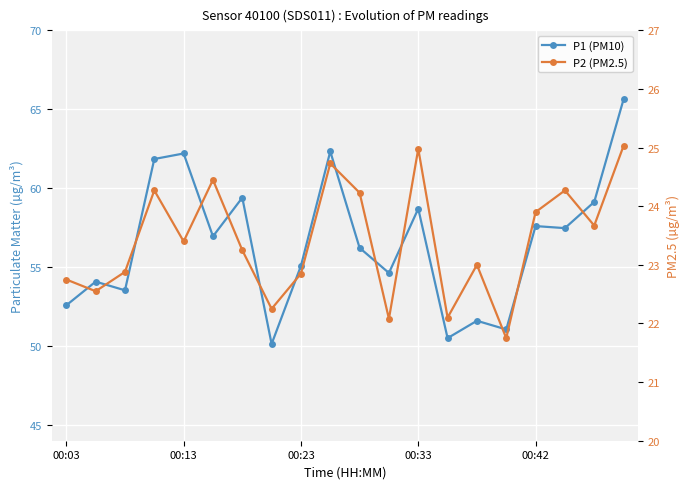

List the labels in order of P1 (PM10) value, largest first.

19, 9, 00:42, 00:33, 6, 18, 12, 16, 17, 5, 10, 8, 11, 00:13, 00:23, 00:03, 14, 15, 13, 7